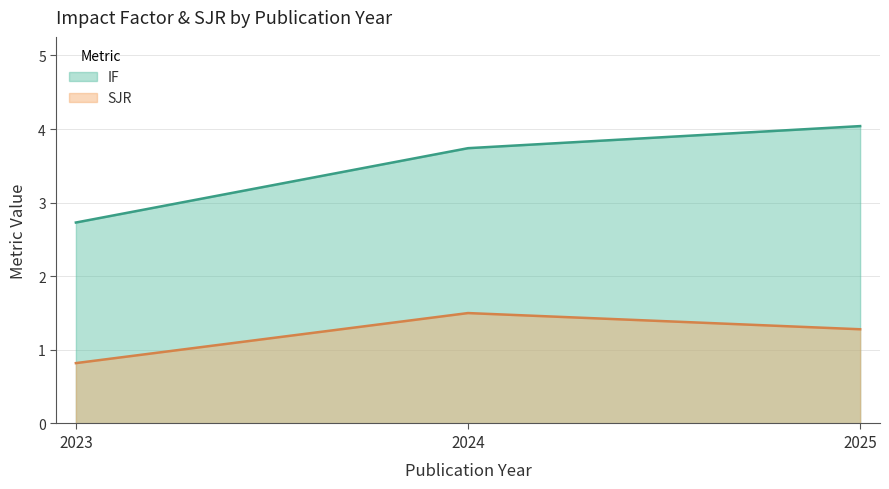

How many lines are shown in the chart?

2